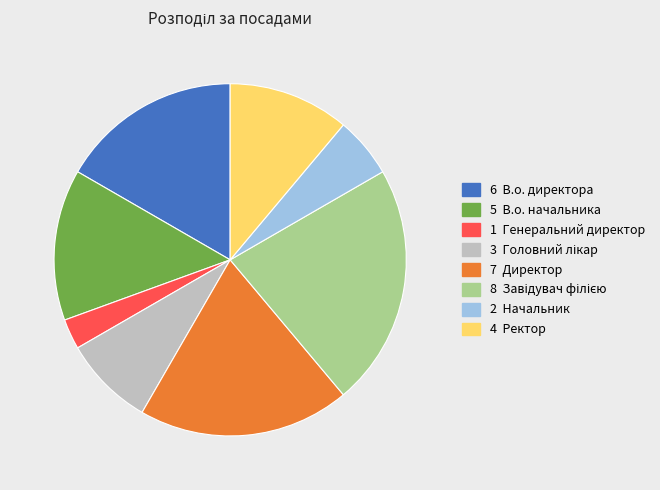

Does any single category account for the majority?

No